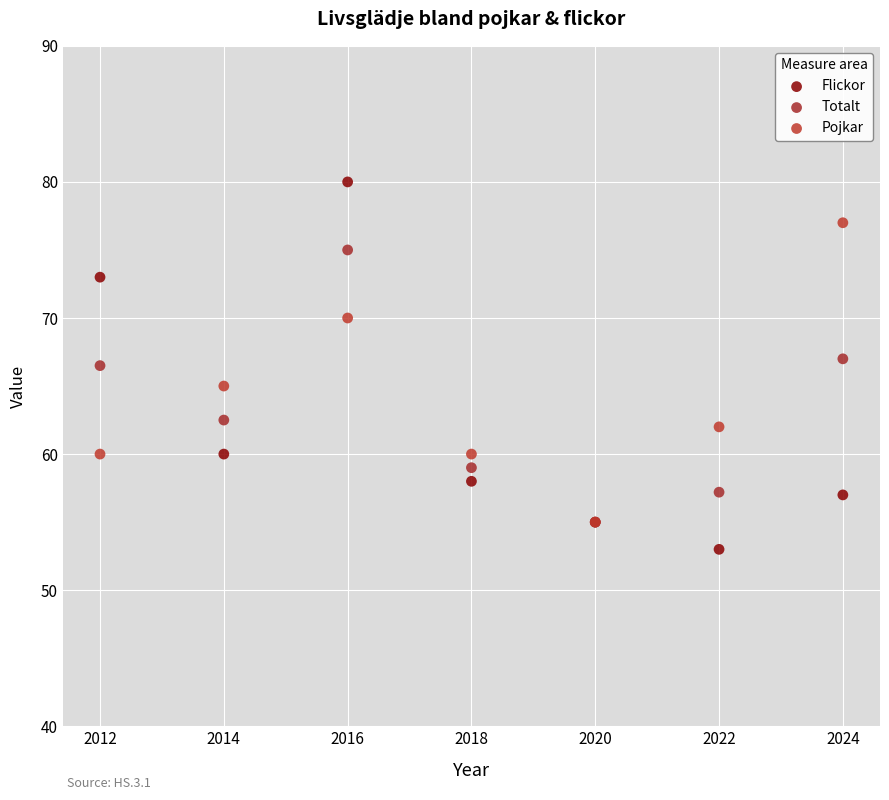

What are all the series names shown in the legend?

Flickor, Totalt, Pojkar